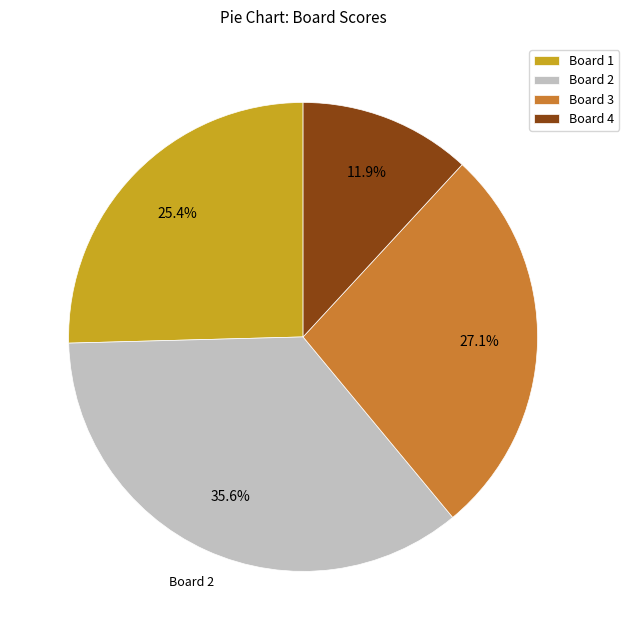

Between Board 1 and Board 3, which is larger?

Board 3